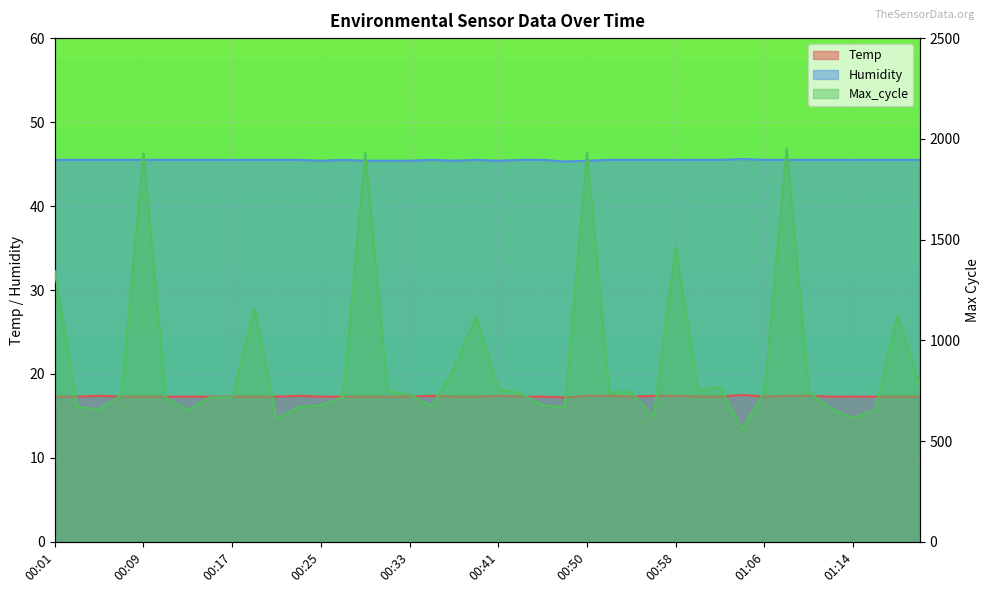

What is the label of the 37th point from the right?

00:07